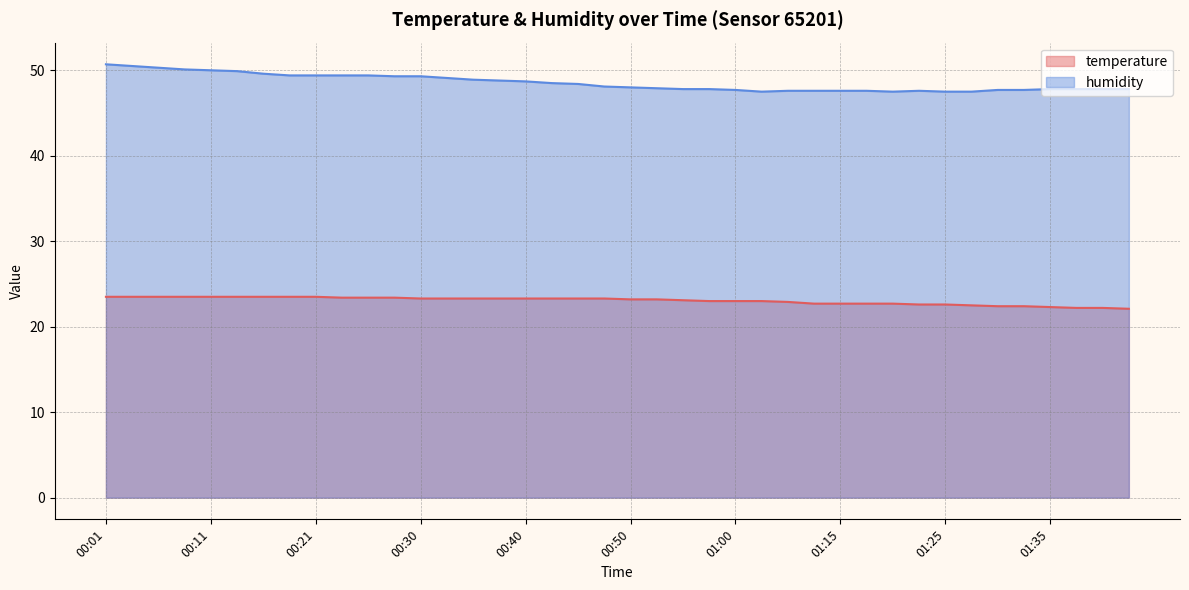

True or false: humidity and temperature cross at least once.

False